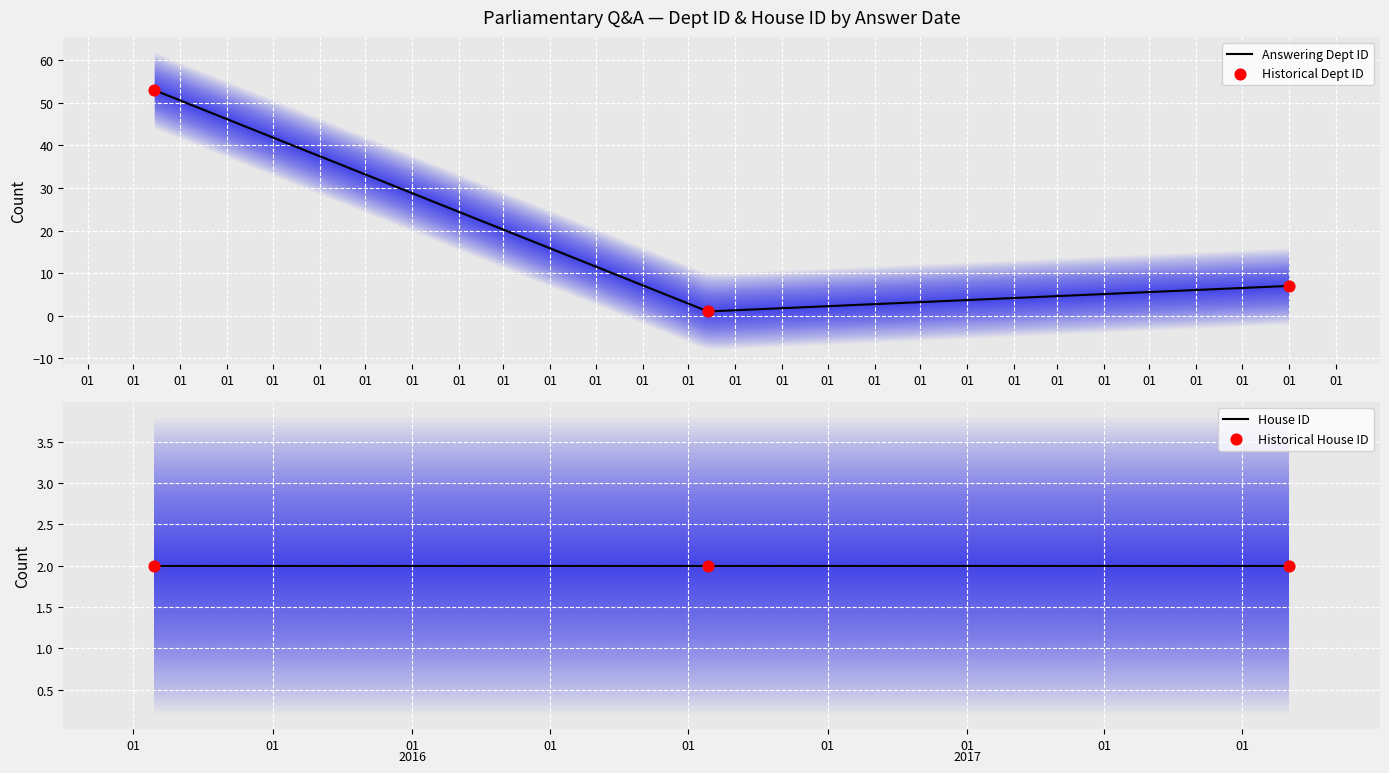

What are all the series names shown in the legend?

Answering Dept ID, Historical Dept ID, House ID, Historical House ID